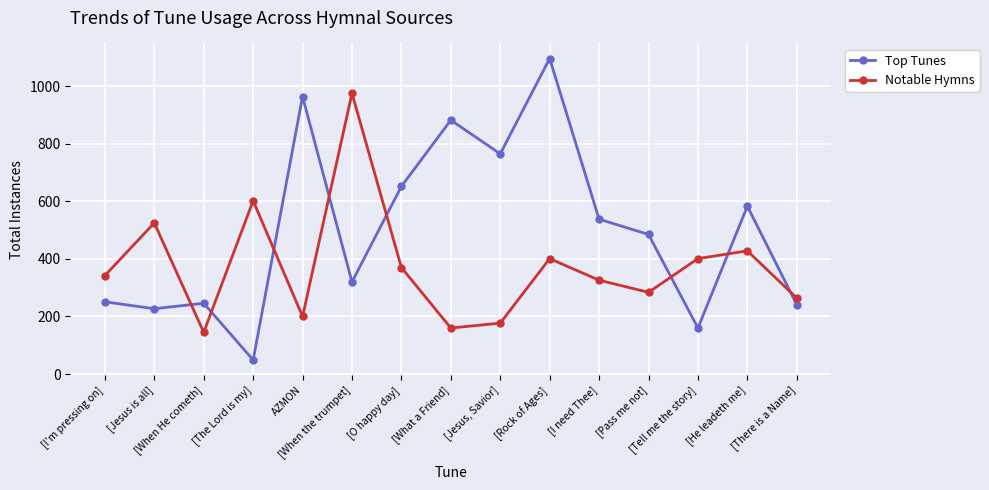

What is the greatest value displayed?

1096